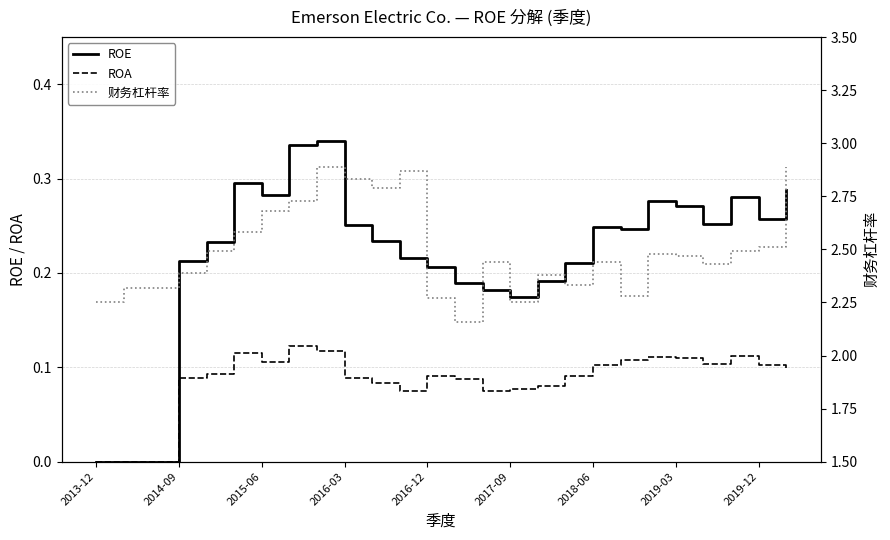

True or false: ROE has a value of 0.1 at 2017-09.

False